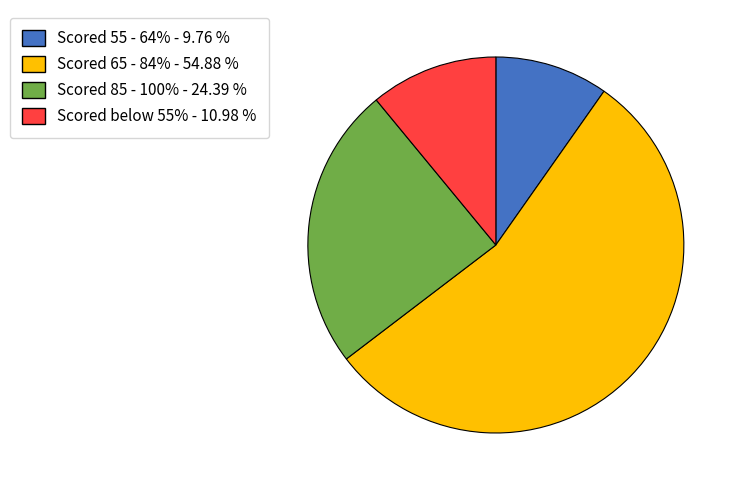

The Scored 55 - 64% slice represents 10% of the pie. True or false?

True